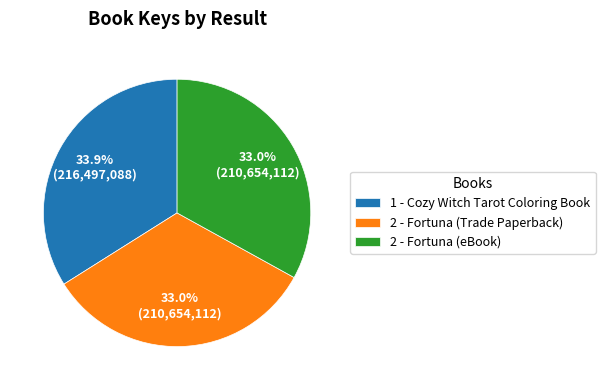

What percentage is the 2 - Fortuna (eBook) slice, to the nearest percent?

33%